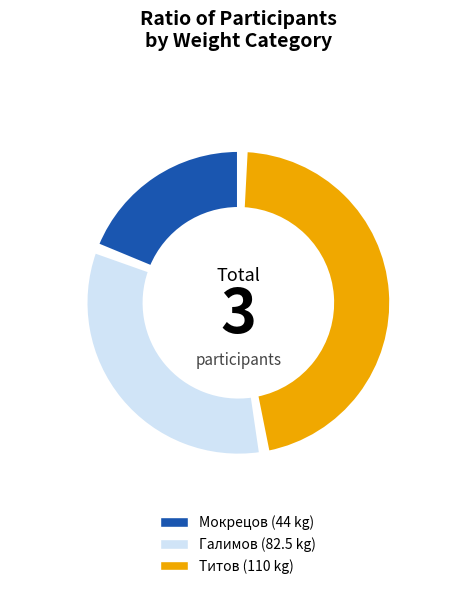

Count the number of slices in the pie.

3